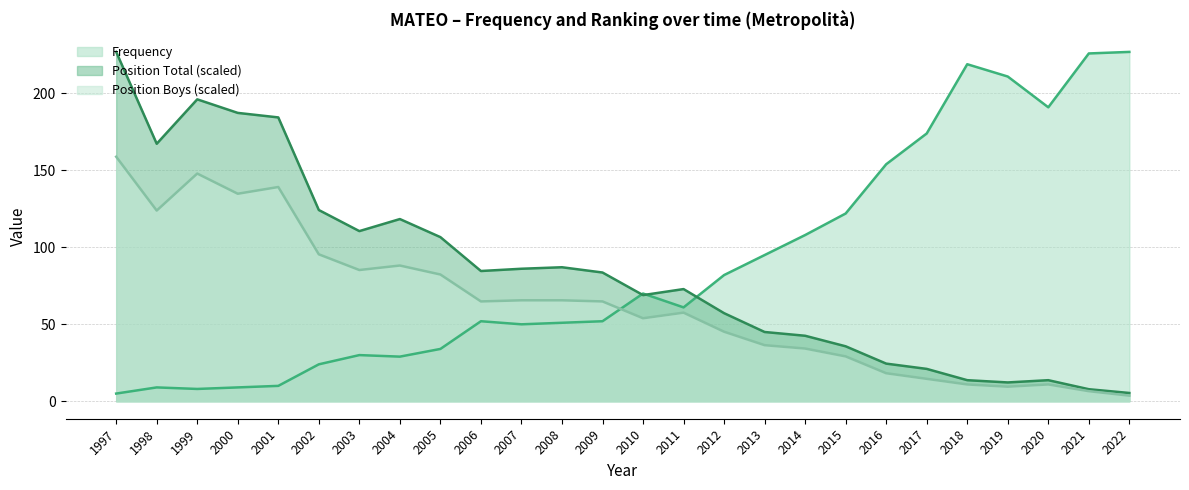

Where is the first local maximum for Position Boys?

1999